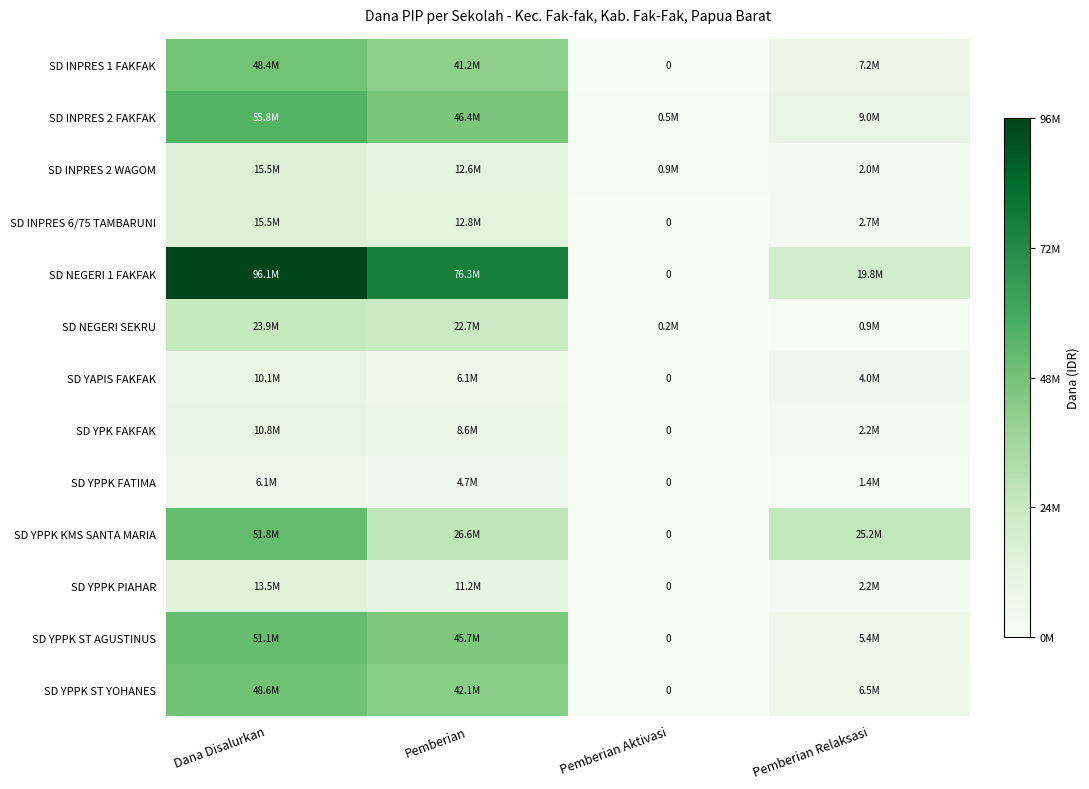

The value of SD YPK FAKFAK at Dana Disalurkan is 3117691. True or false?

False